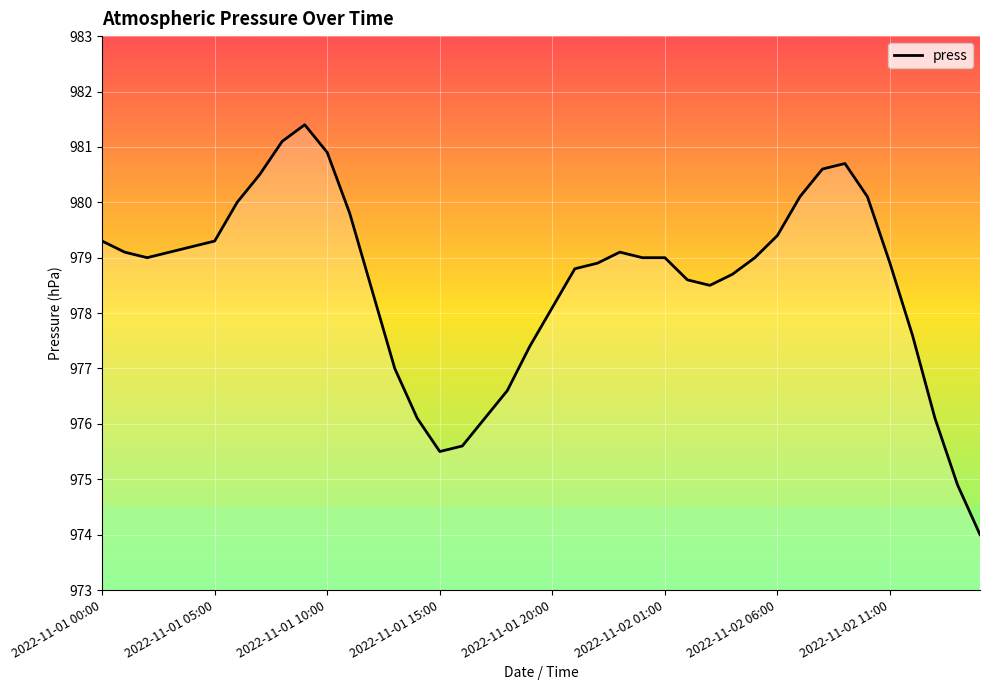

Reading left to right, list all the values displayed in this chart.

979.3	979.1	979.0	979.1	979.2	979.3	980.0	980.5	981.1	981.4	980.9	979.8	978.4	977.0	976.1	975.5	975.6	976.1	976.6	977.4	978.1	978.8	978.9	979.1	979.0	979.0	978.6	978.5	978.7	979.0	979.4	980.1	980.6	980.7	980.1	978.9	977.6	976.1	974.9	974.0